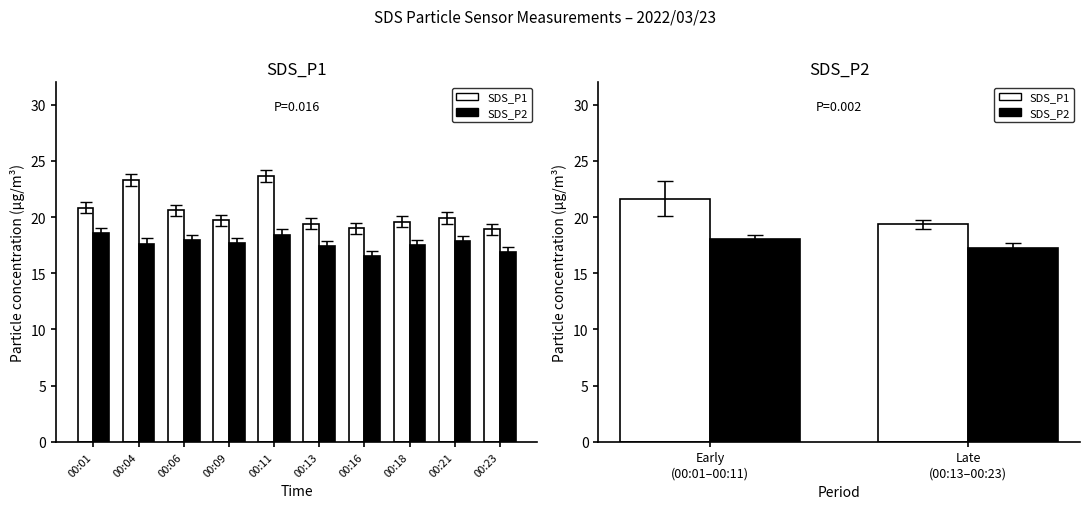

Rank the series by their maximum value, from highest to lowest.

SDS_P1, SDS_P2